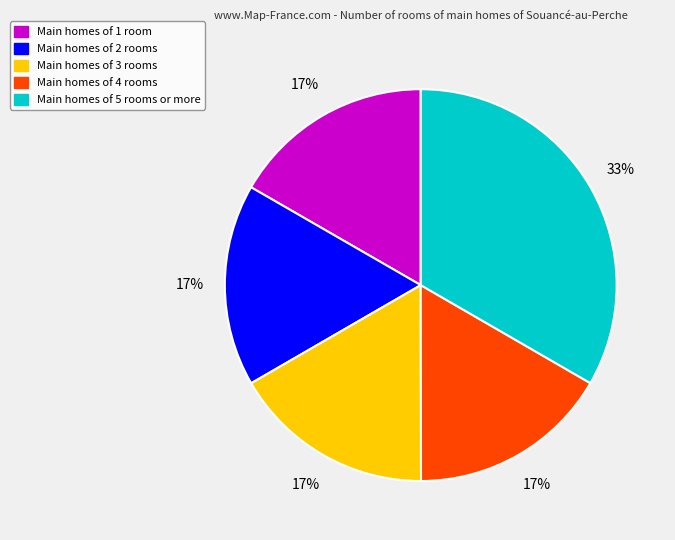

Is there a majority slice in this chart?

No